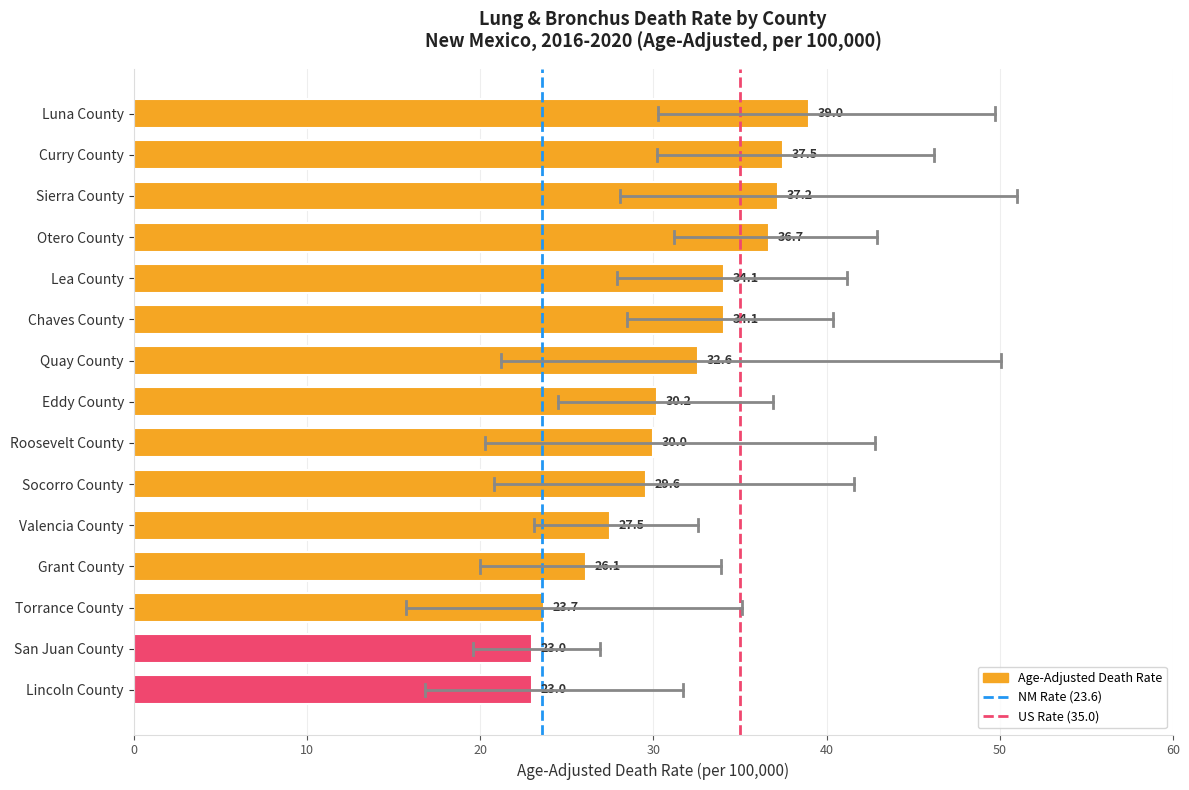

What is the ratio of the value at Luna County to the value at Socorro County?

1.3